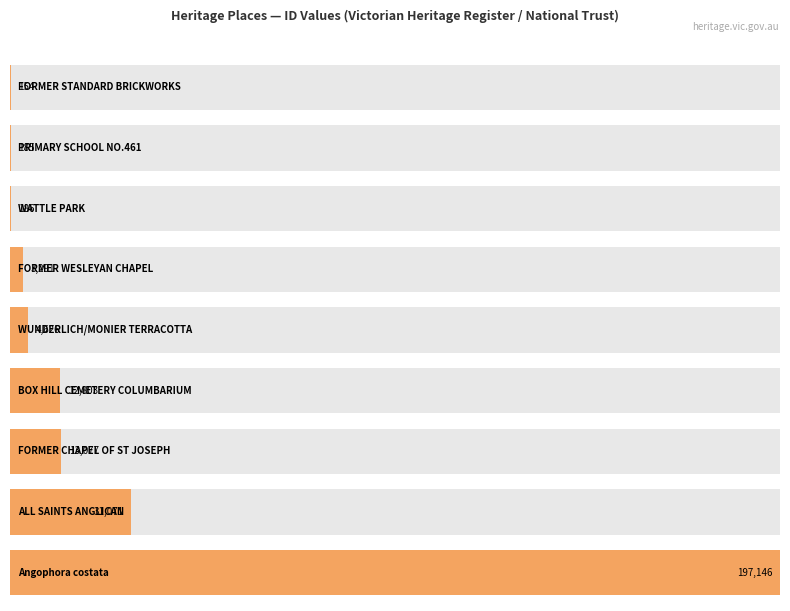

Read the value at FORMER STANDARD BRICKWORKS.

154